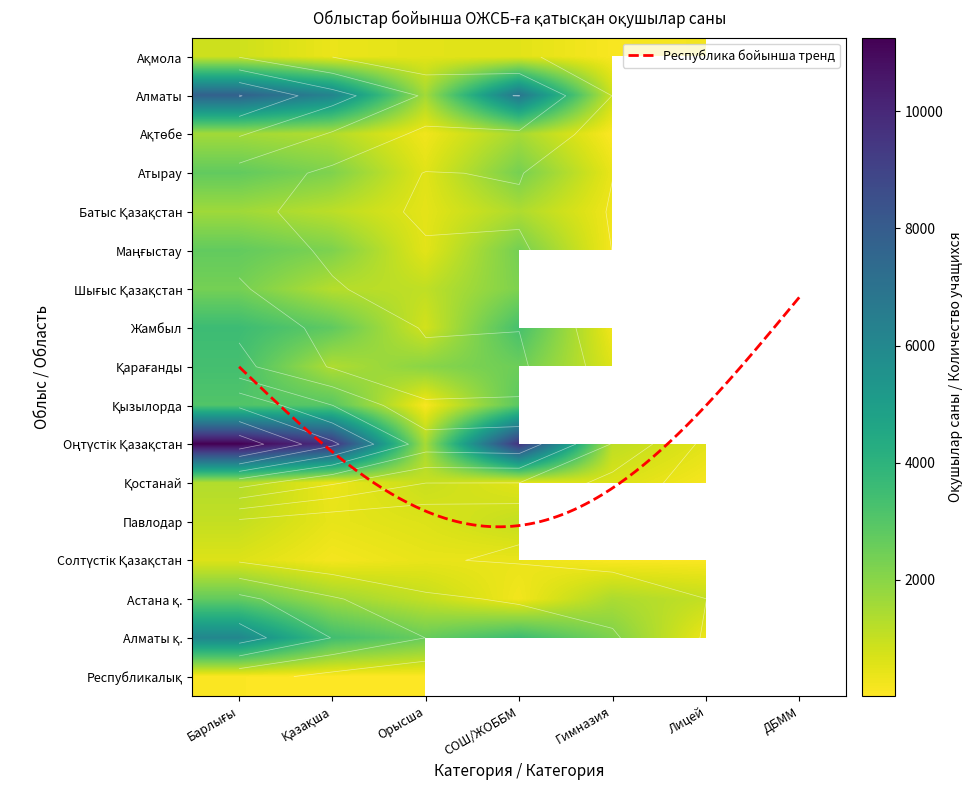

What is the highest value of the Ақтөбе series?

1580